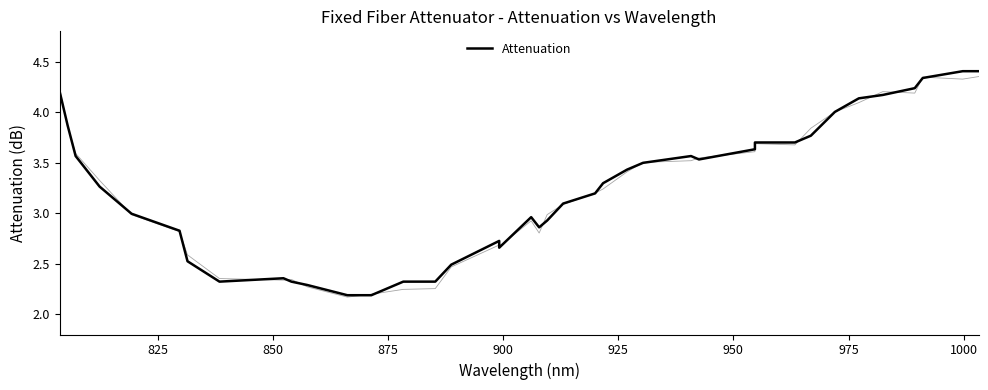

Reading left to right, what are all the values shown in this chart?

4.2	3.9	3.6	3.3	3.0	2.8	2.5	2.3	2.4	2.3	2.3	2.2	2.2	2.3	2.3	2.5	2.7	2.7	3.0	2.9	2.9	3.1	3.2	3.3	3.4	3.5	3.6	3.5	3.6	3.7	3.7	3.8	4.0	4.1	4.2	4.2	4.3	4.4	4.4